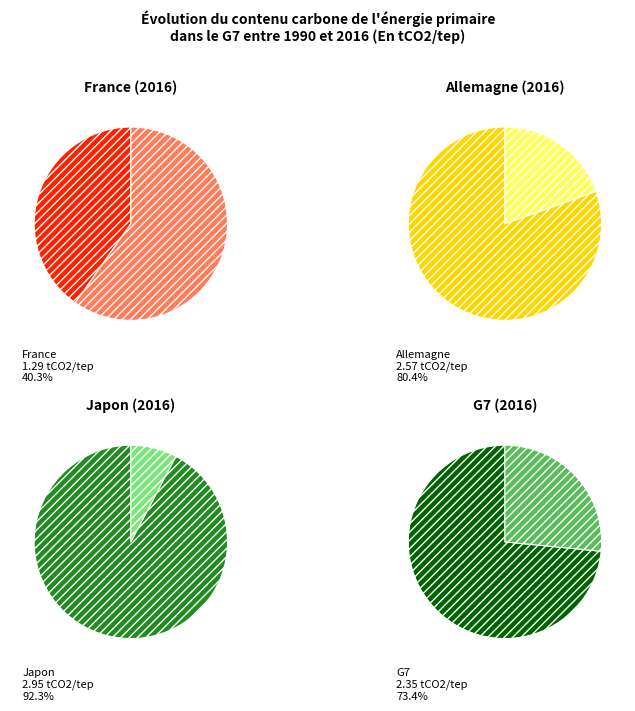

Count the number of slices in the pie.

4